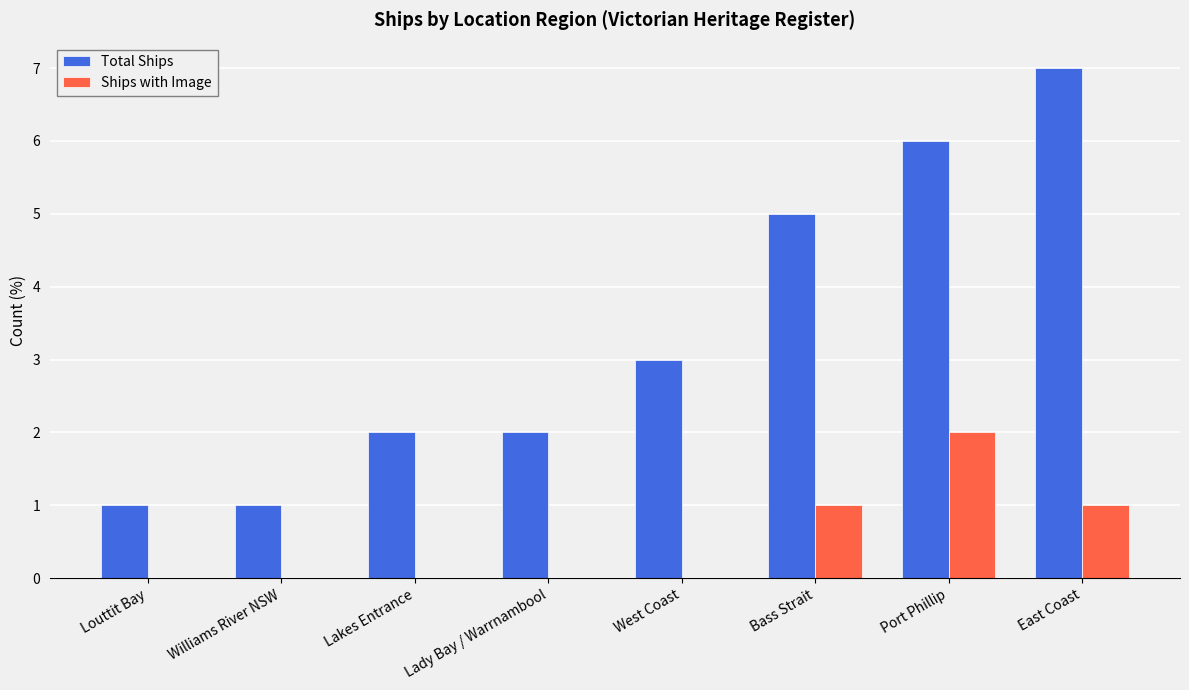

What are all the series names shown in the legend?

Total Ships, Ships with Image